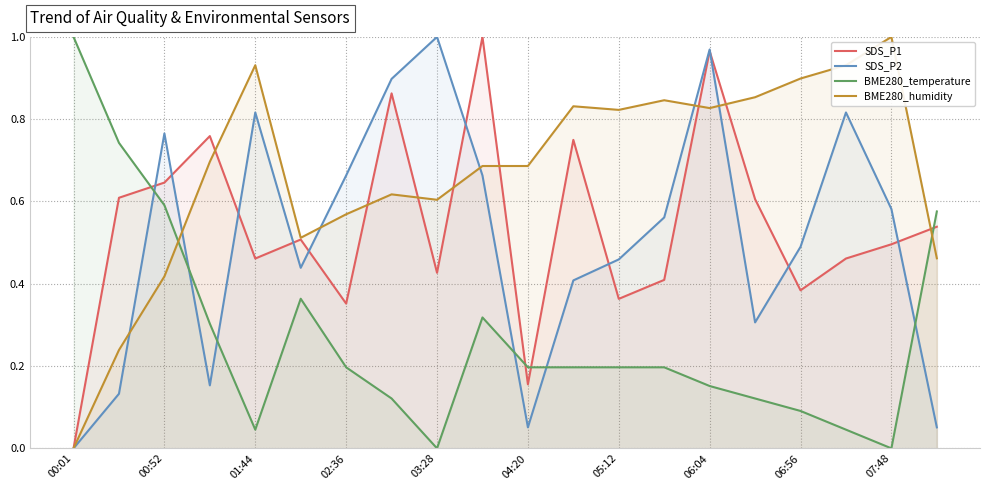

At which label does BME280_humidity reach its minimum?

00:01